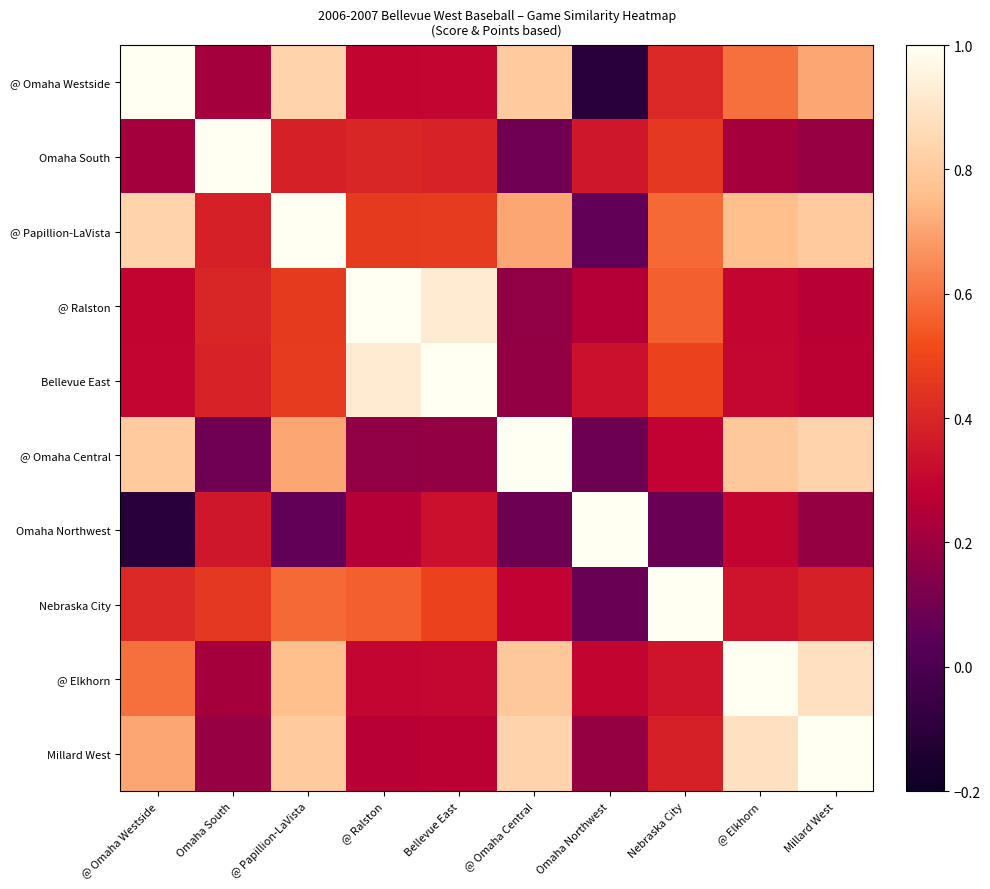

What is the total value across all series at Bellevue East?

4.6